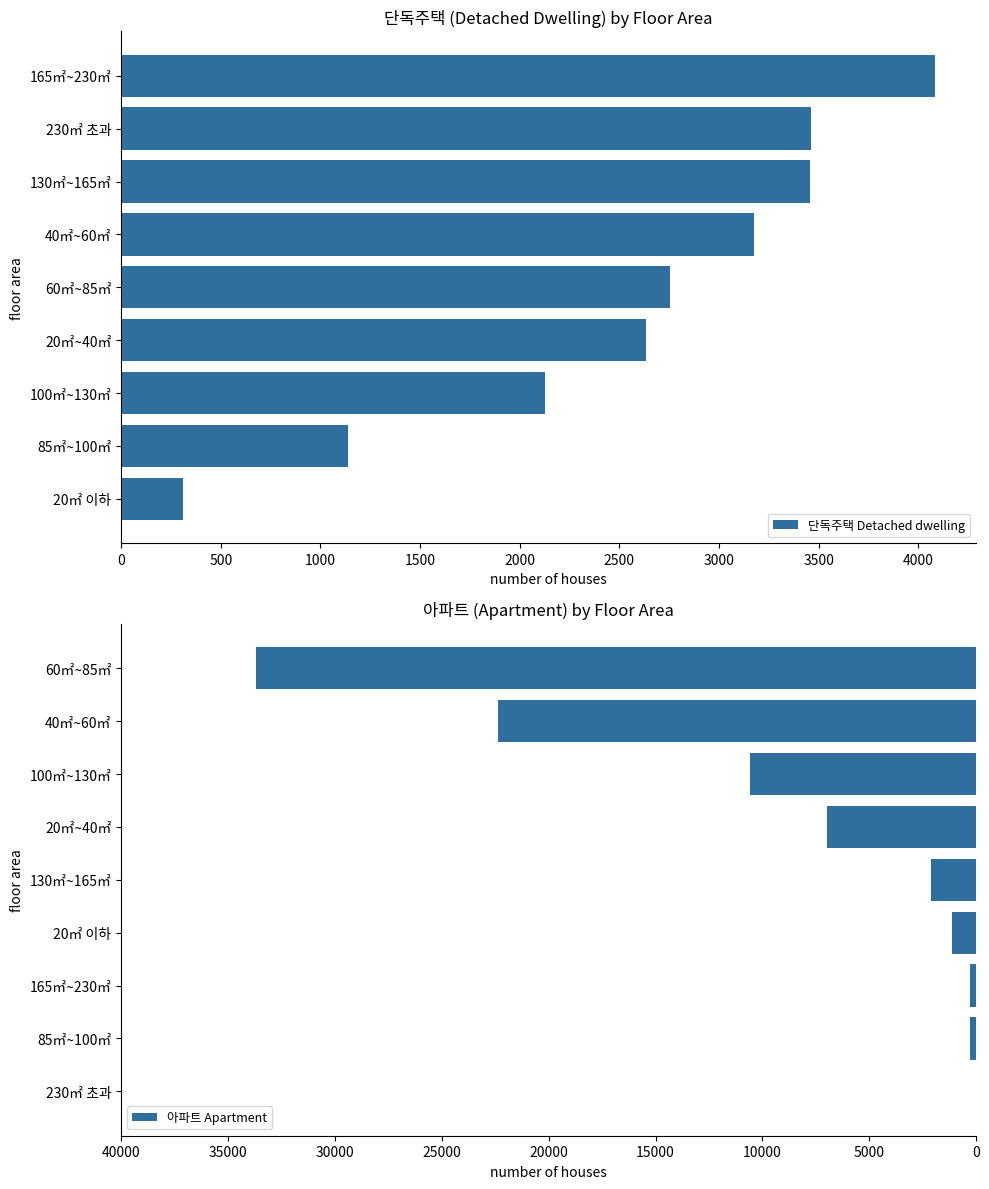

How many bars are there in total?

18